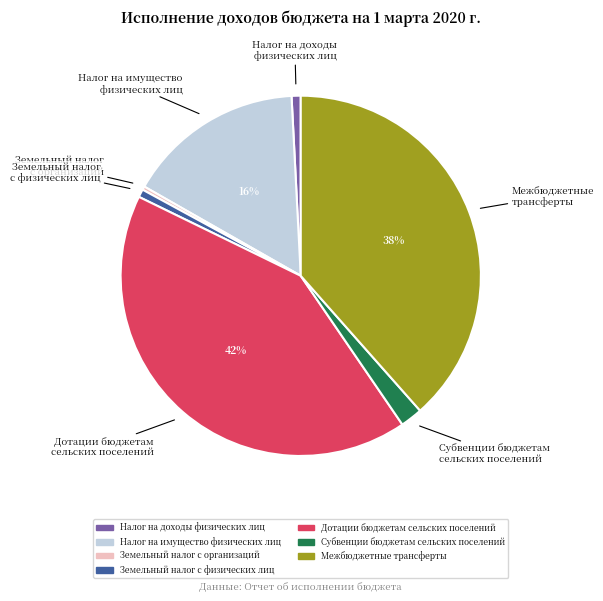

Does Земельный налог с физических лиц represent more than half of the total?

No